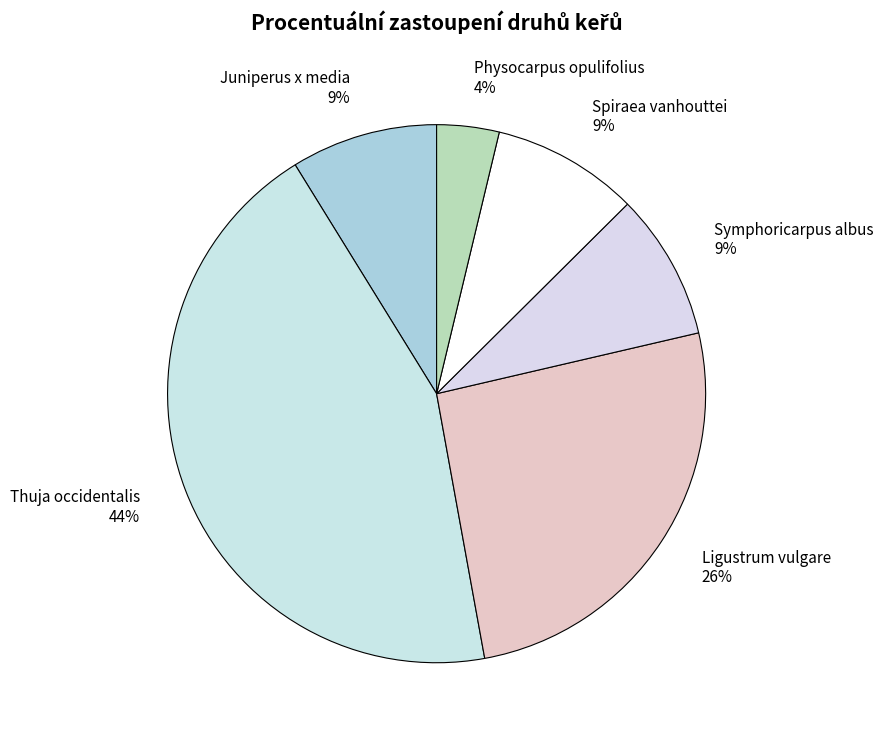

Is there a majority slice in this chart?

No